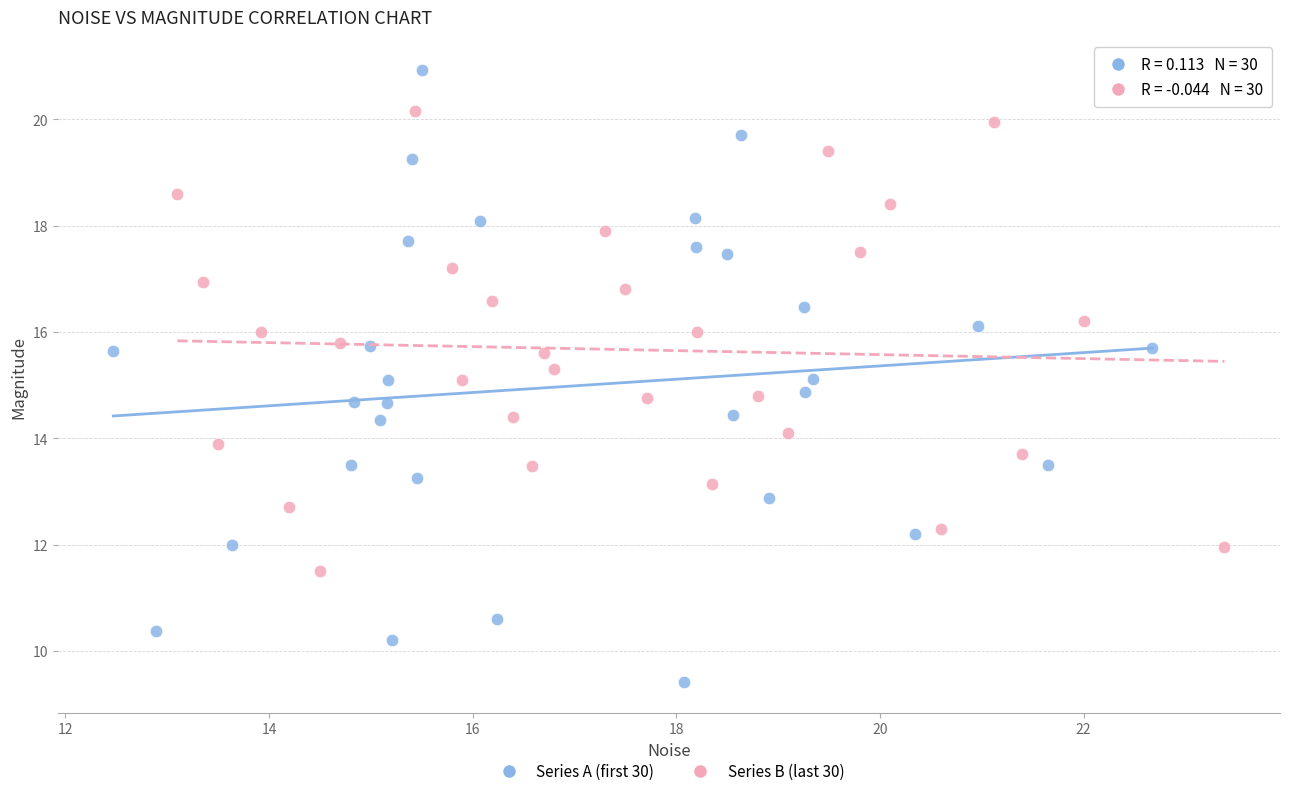

Which series contains the highest Y value?

Series A (first 30)